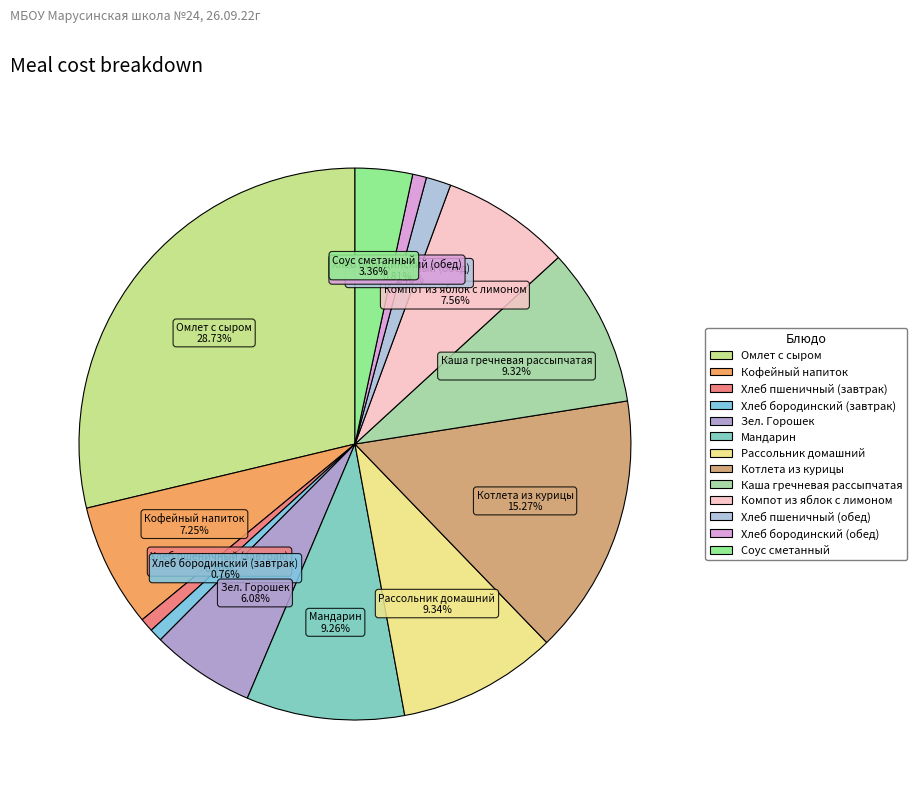

How many segments does this pie chart have?

13